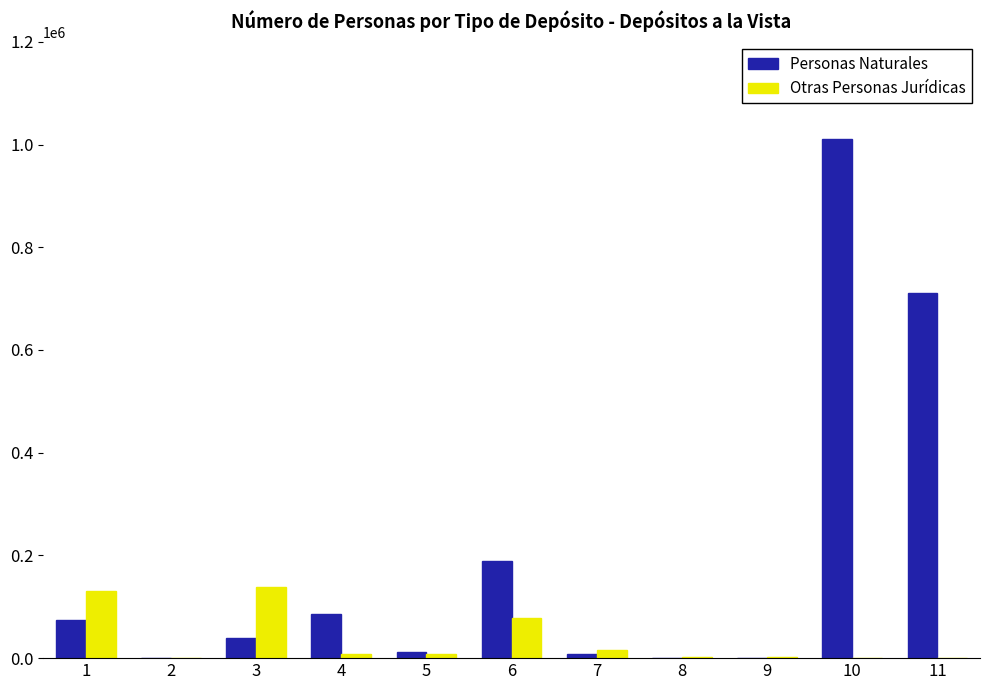

At which category is the sum across all series the highest?

10